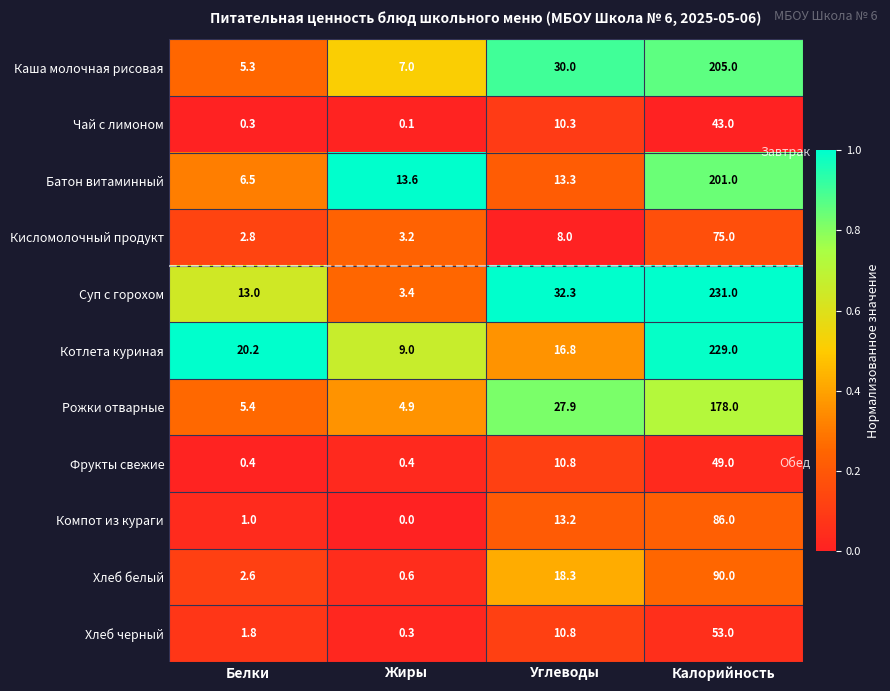

What is the sum of all Каша молочная рисовая values?

247.3